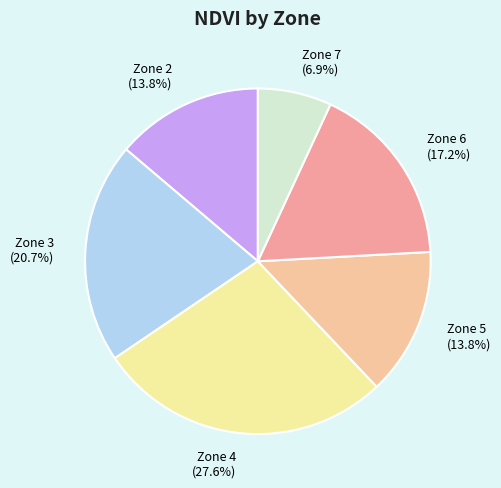

Approximately how many times larger is the value at Zone 7 compared to Zone 5?

0.5